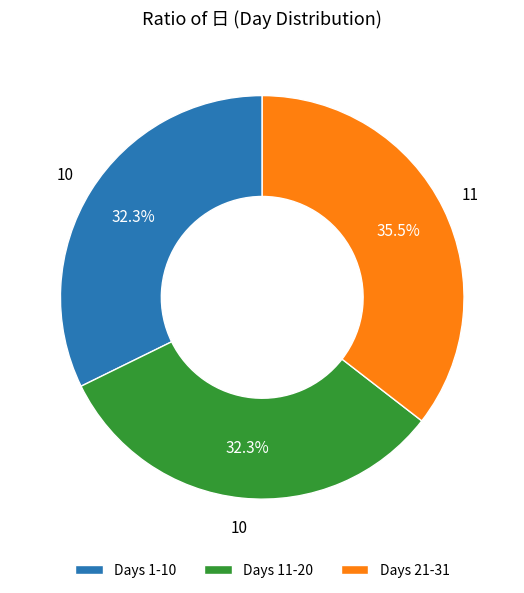

What percentage is NOT represented by Days 1-10?

67.7%